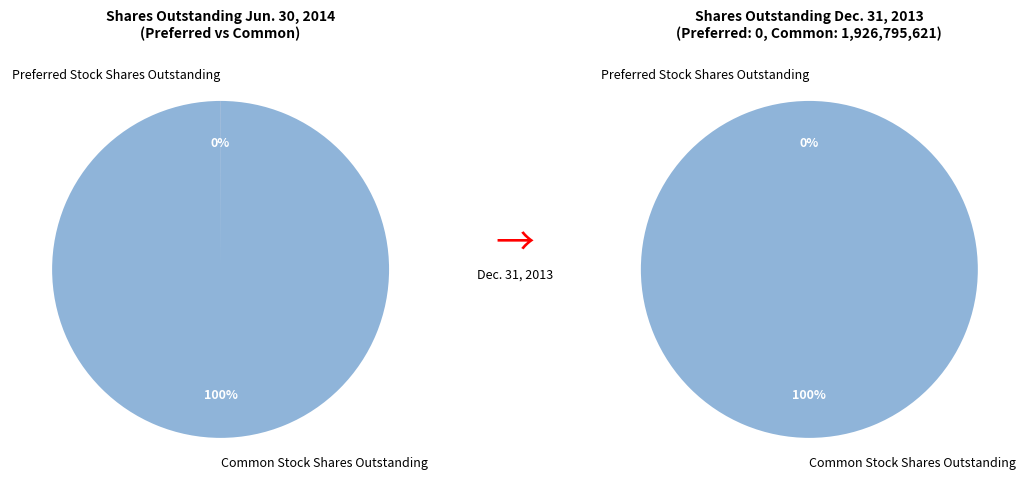

What is the largest slice in the pie chart?

Common Stock Shares Outstanding